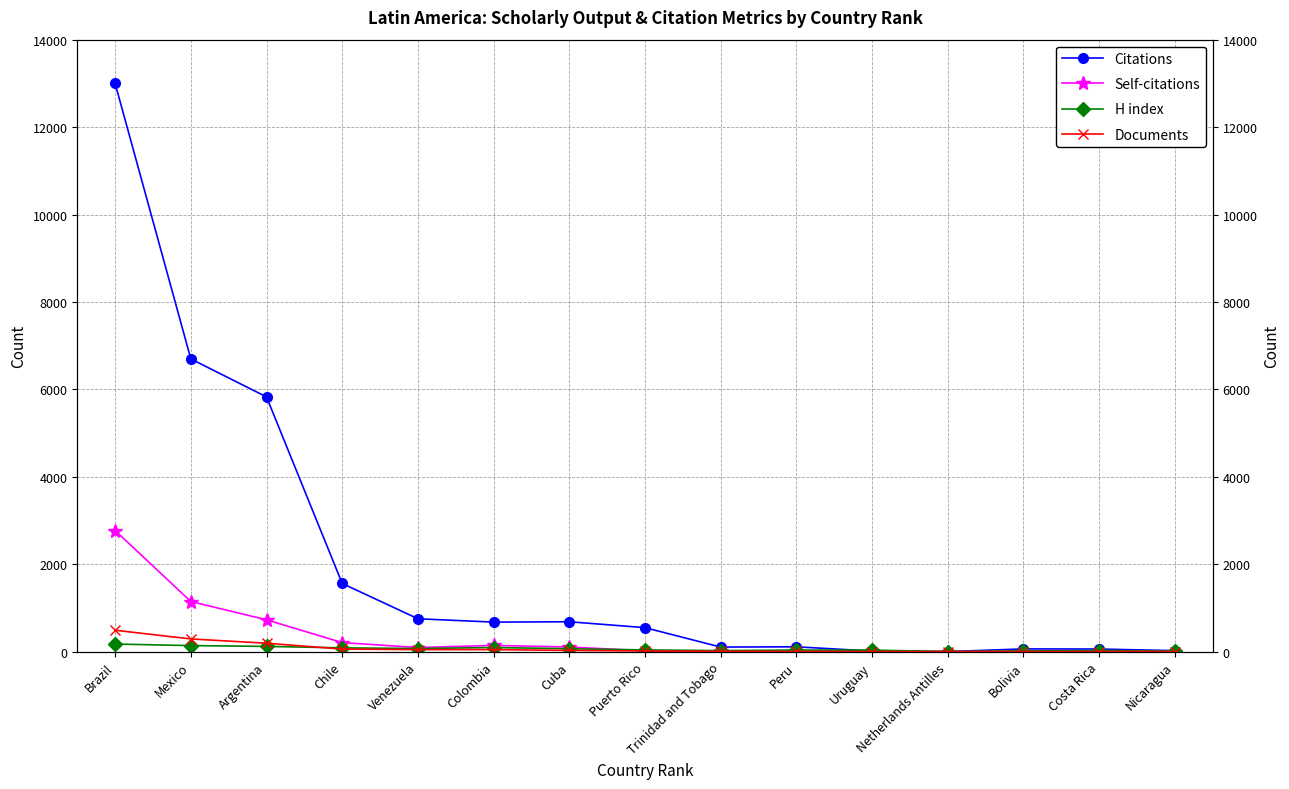

What is the difference between the Self-citations values at Chile and Brazil?

2563